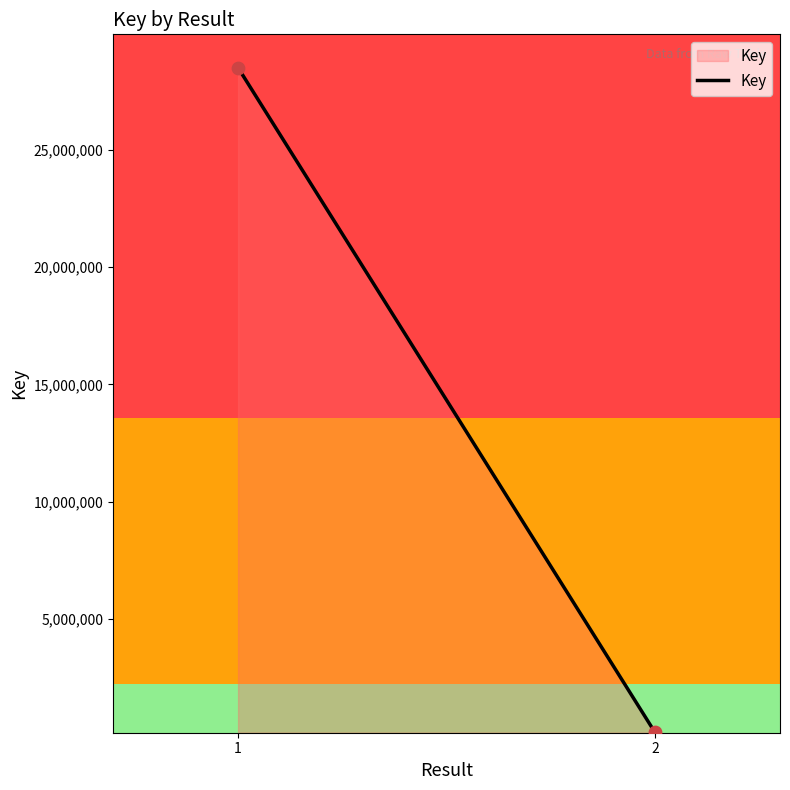

What is the average Y value?

14332379